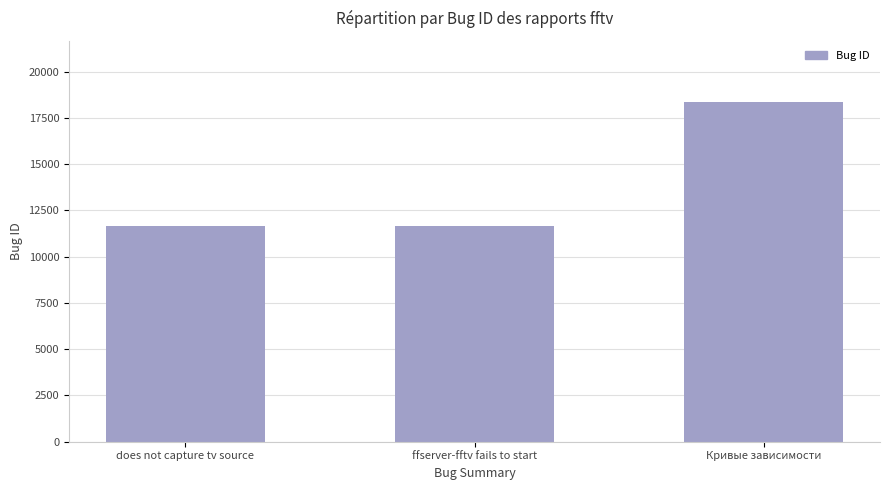

Does the chart contain any negative values?

No